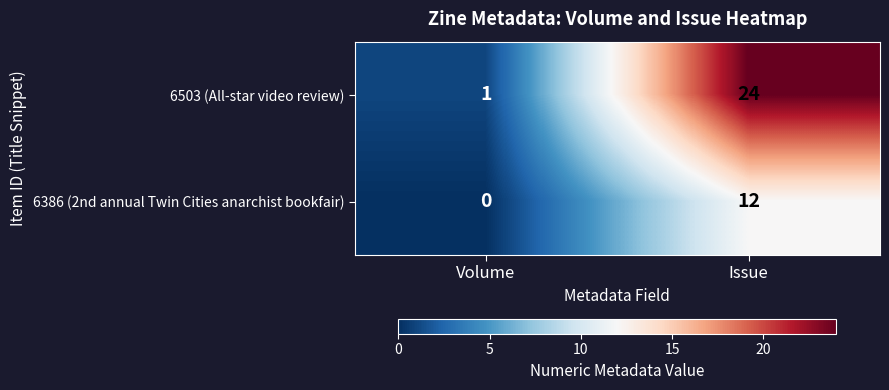

At how many categories does at least one series exceed 7?

1